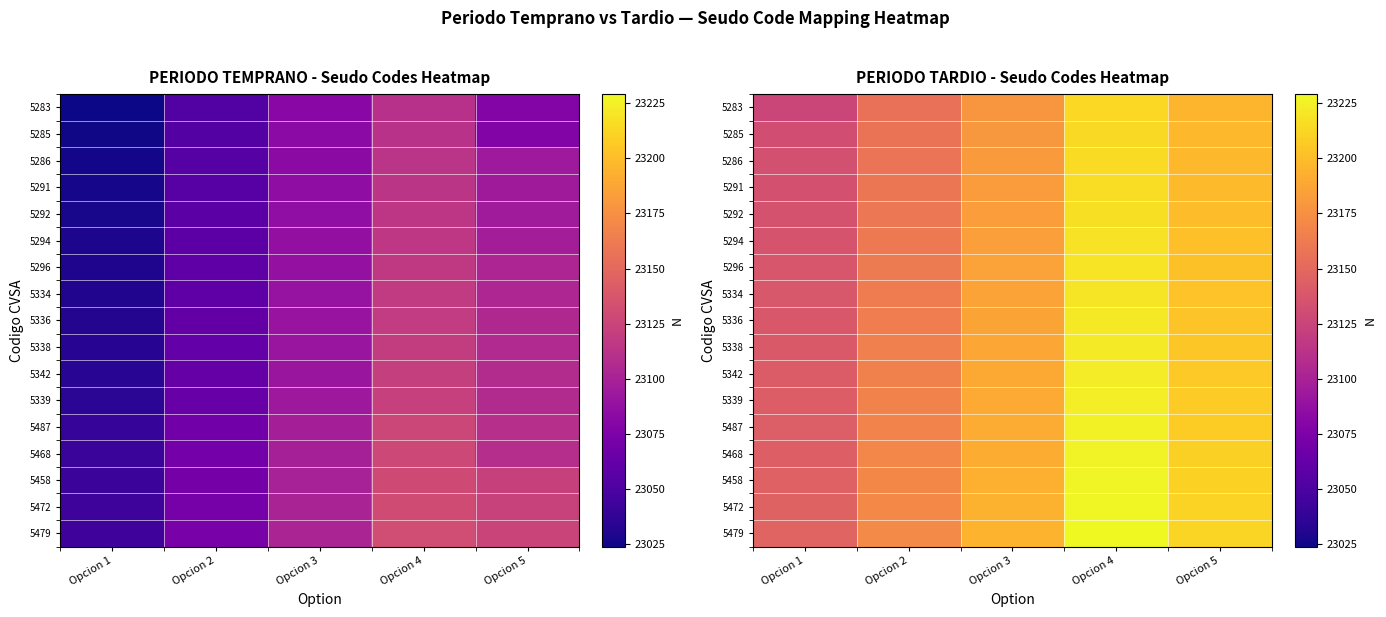

What is the total value across all series at Opcion 5?

394468